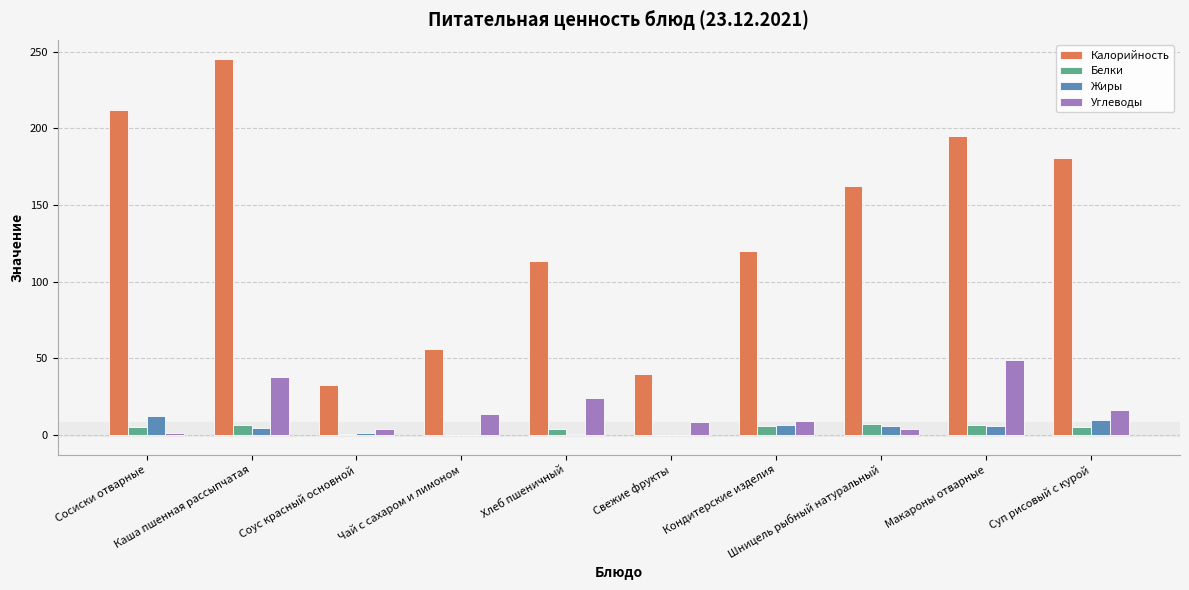

What is the greatest value displayed?

245.4